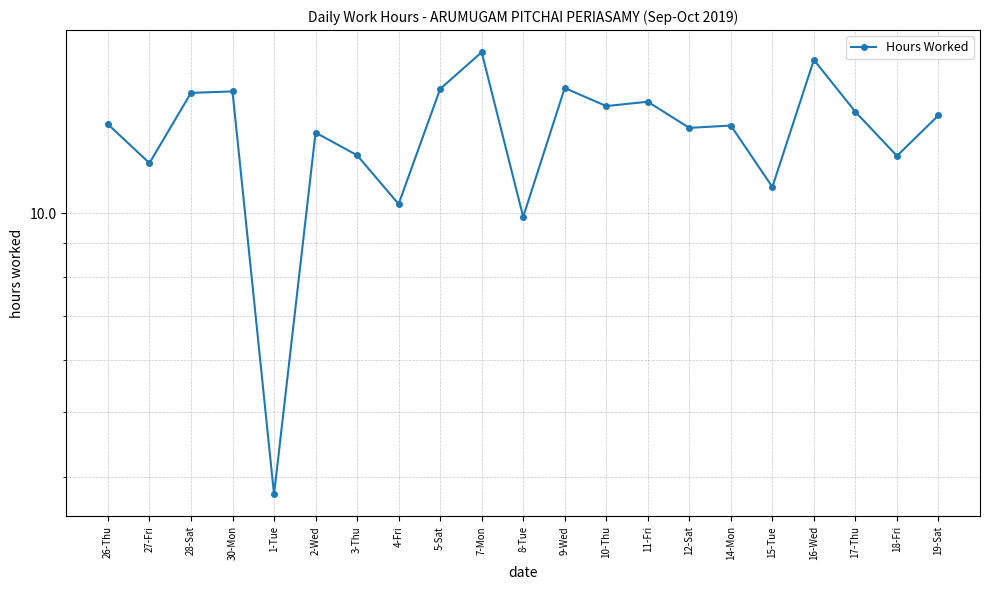

What value does the data have at 28-Sat?

15.2